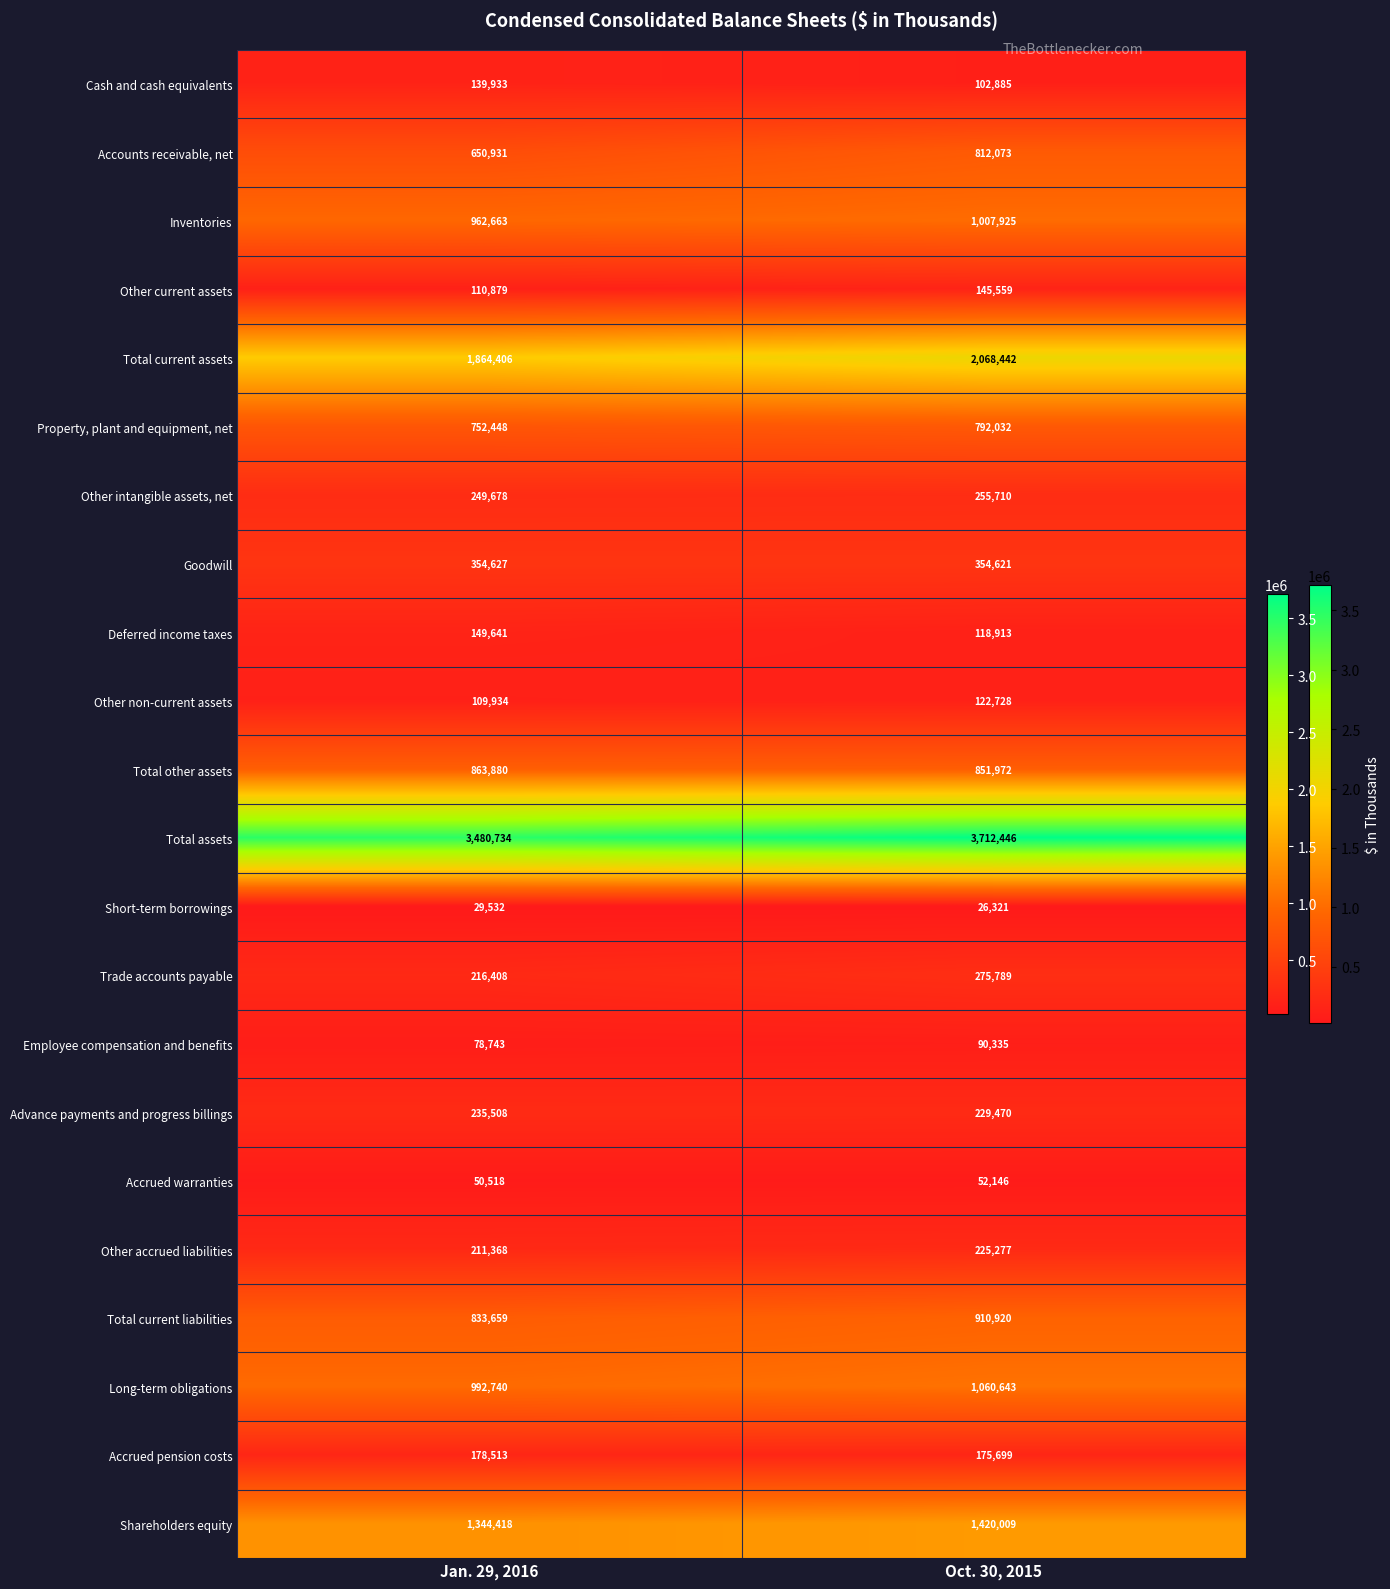

At which category does the chart reach its minimum across all series?

Oct. 30, 2015